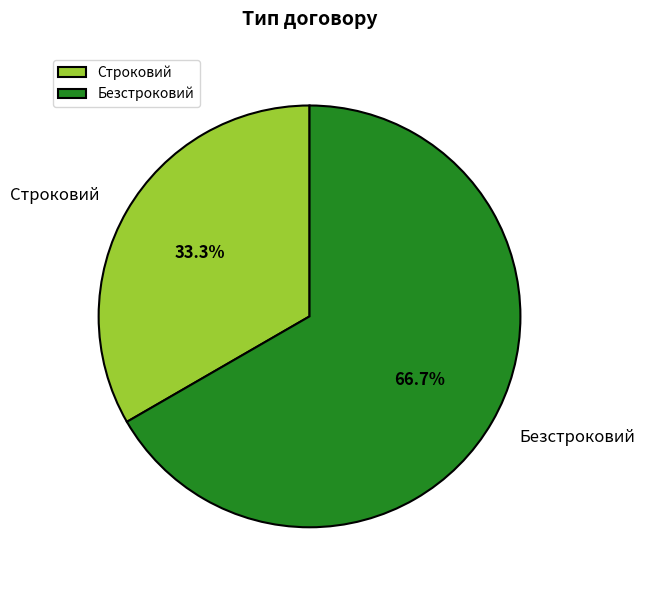

Is the sum of Строковий and Безстроковий greater than half?

Yes